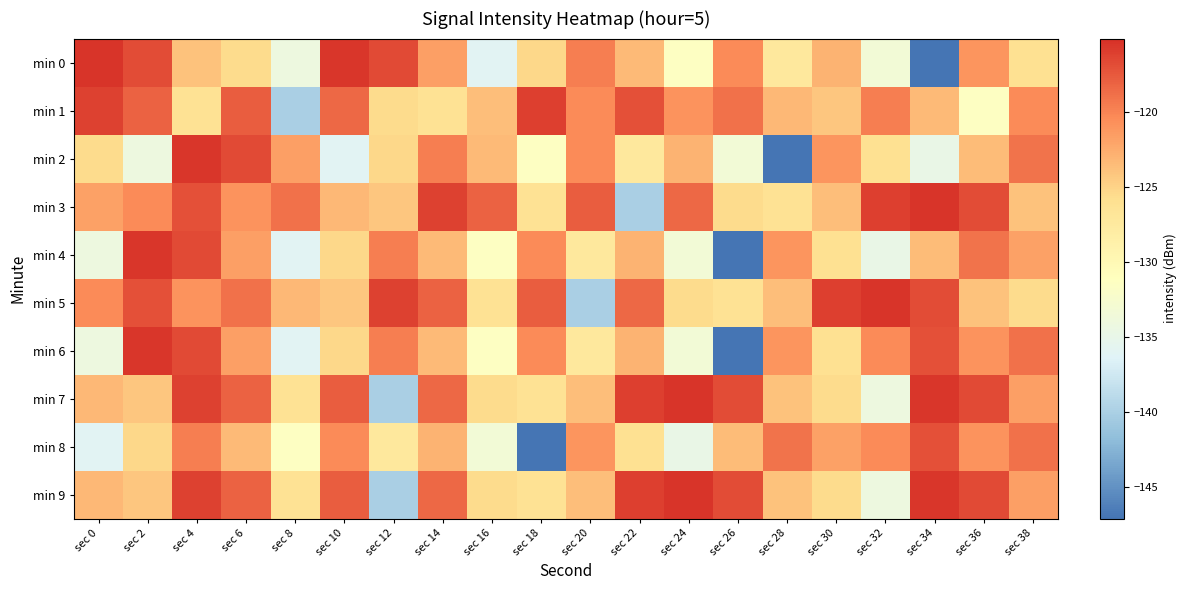

How many distinct data groups are displayed?

10